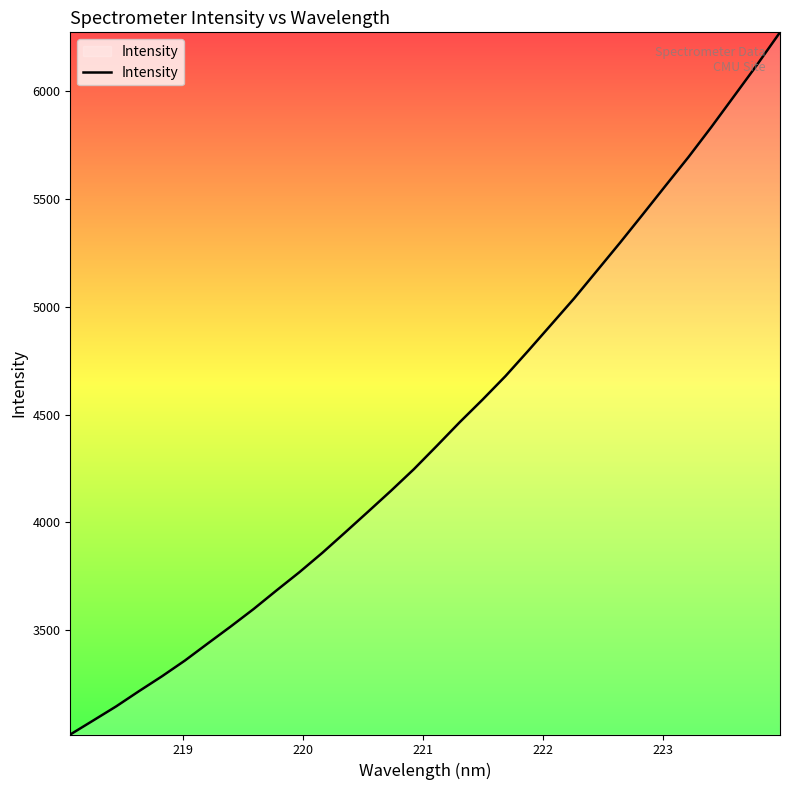

What is the average value?

4423.2